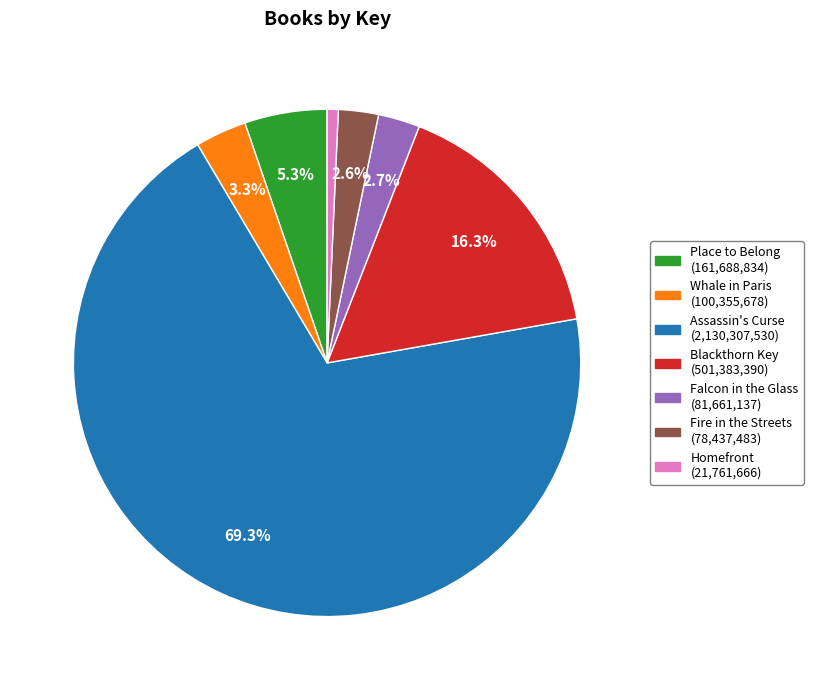

How many segments does this pie chart have?

7